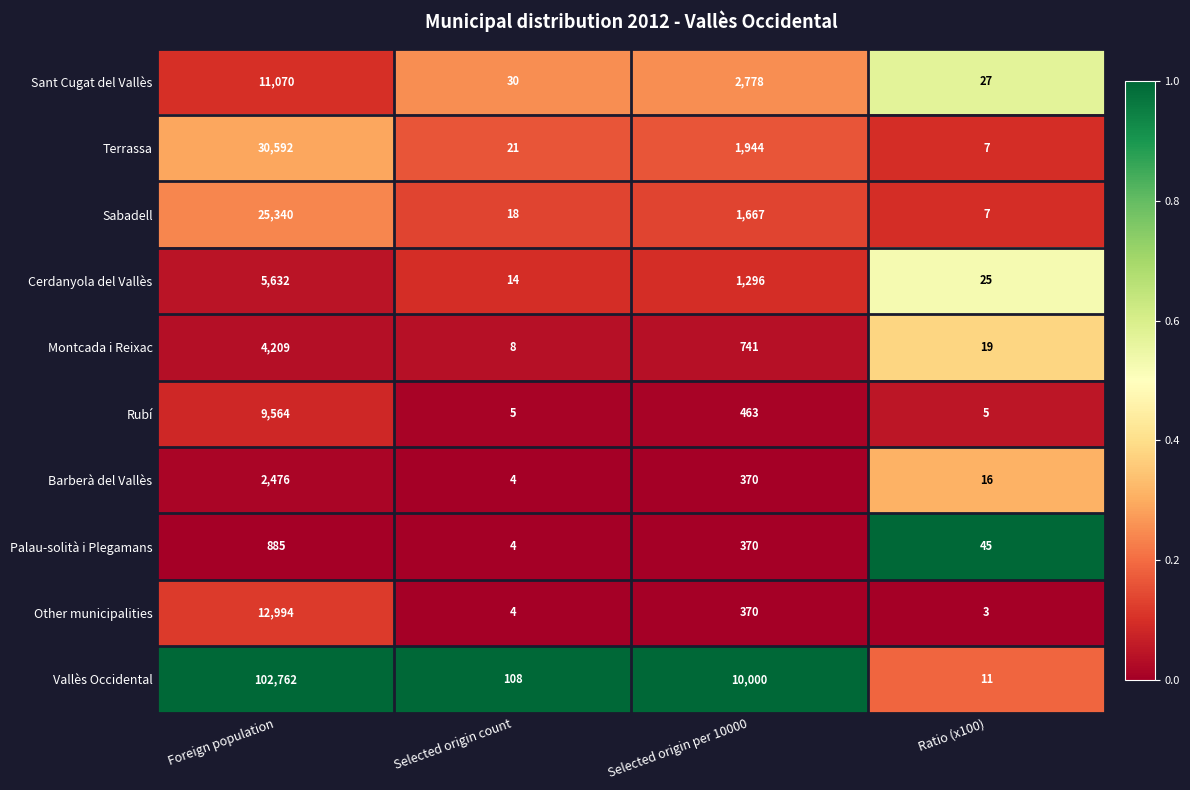

At which category is the sum across all series the highest?

Foreign population